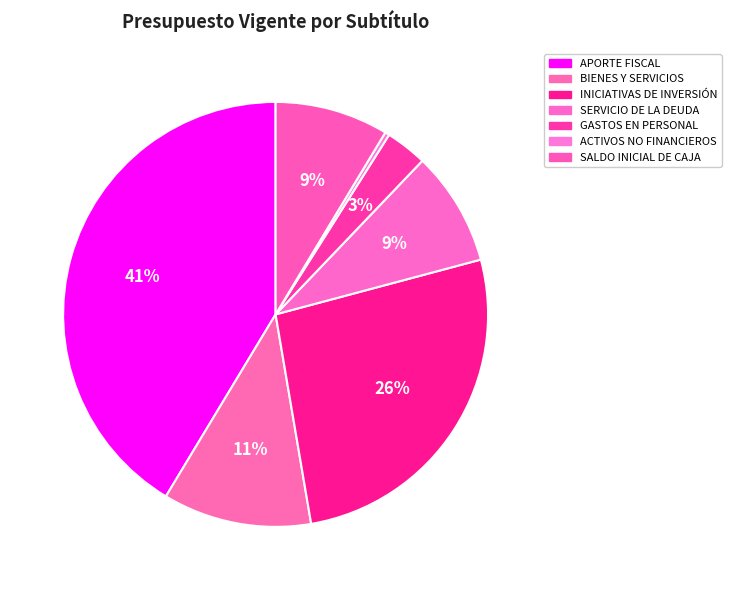

How many slices are in this pie chart?

7